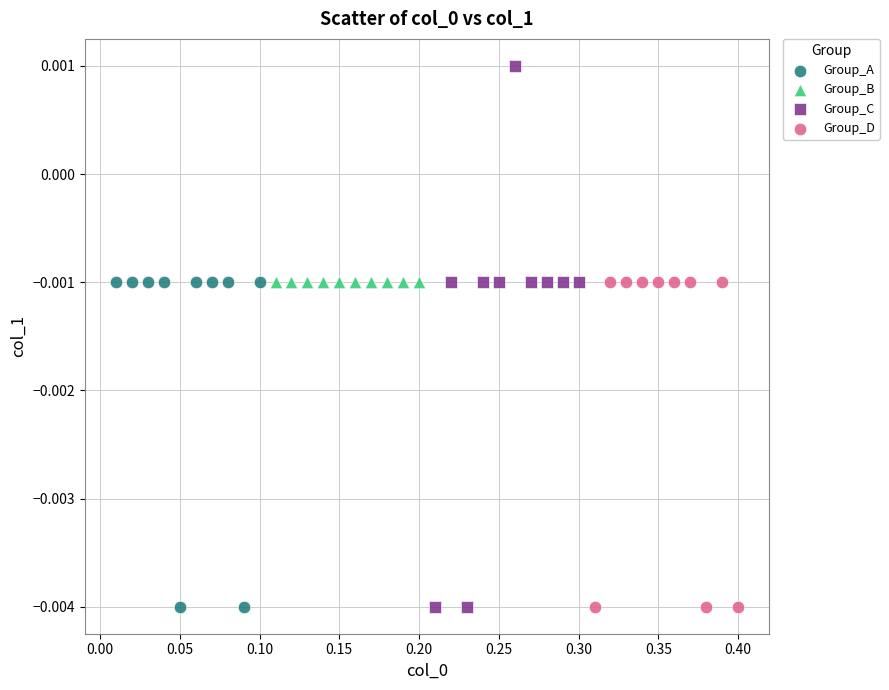

Which series contains the highest Y value?

Group_C